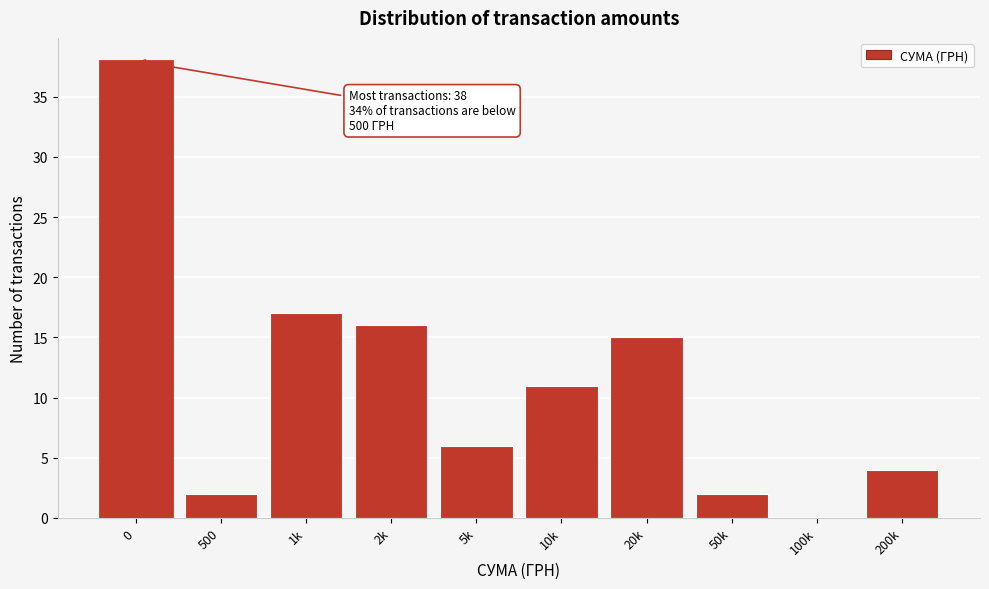

Reading left to right, what are all the values shown in this chart?

0=38	500=2	1k=17	2k=16	5k=6	10k=11	20k=15	50k=2	100k=0	200k=4